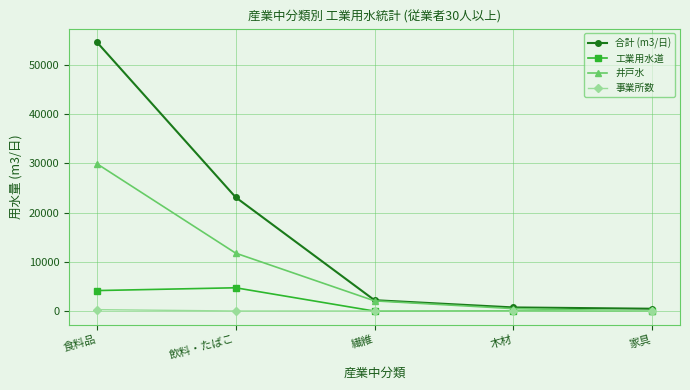

Which series changed the most between 繊維 and 木材?

井戸水